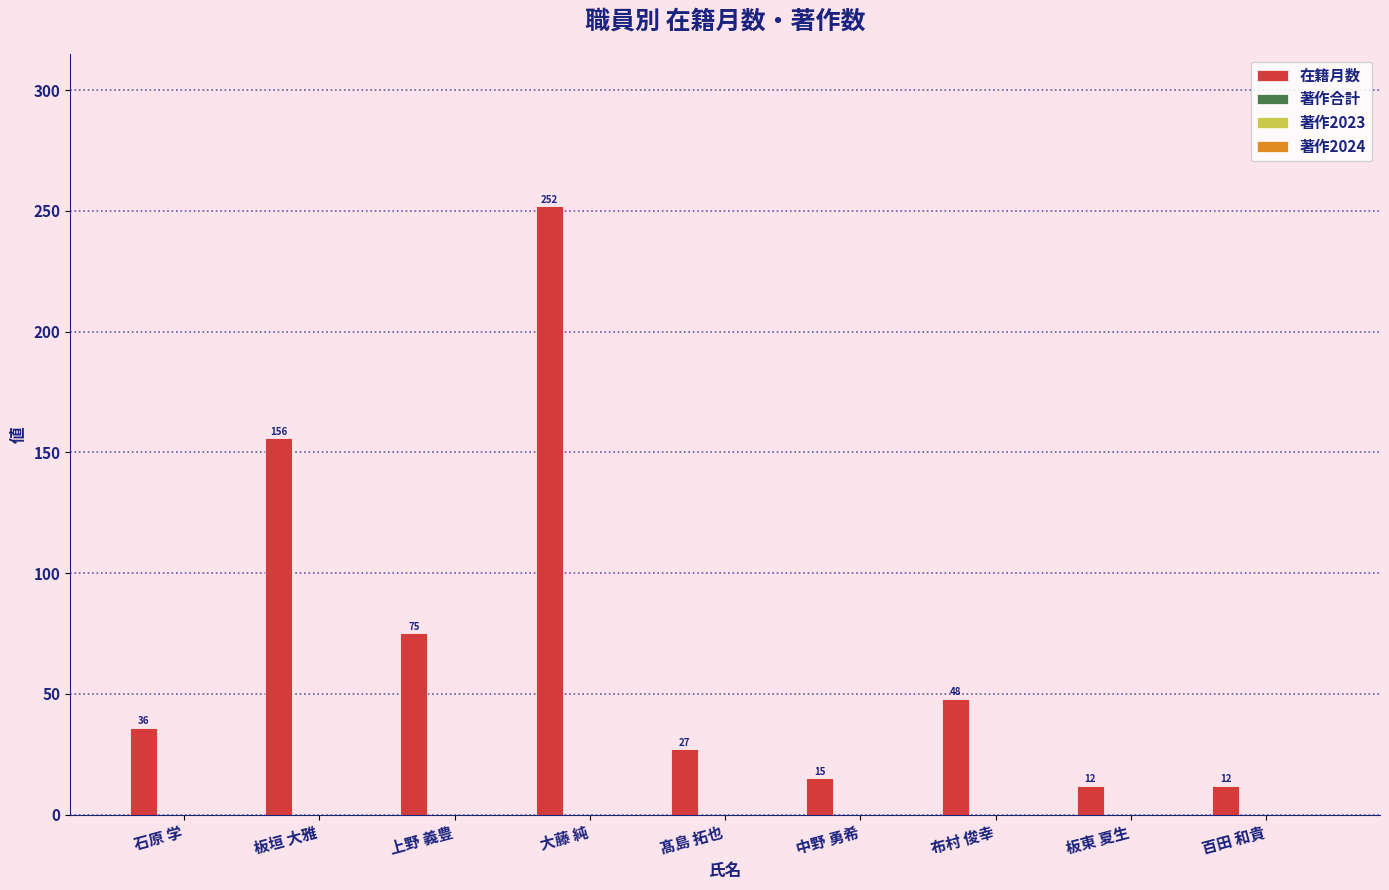

What is the value of the 2nd bar from the left?

156